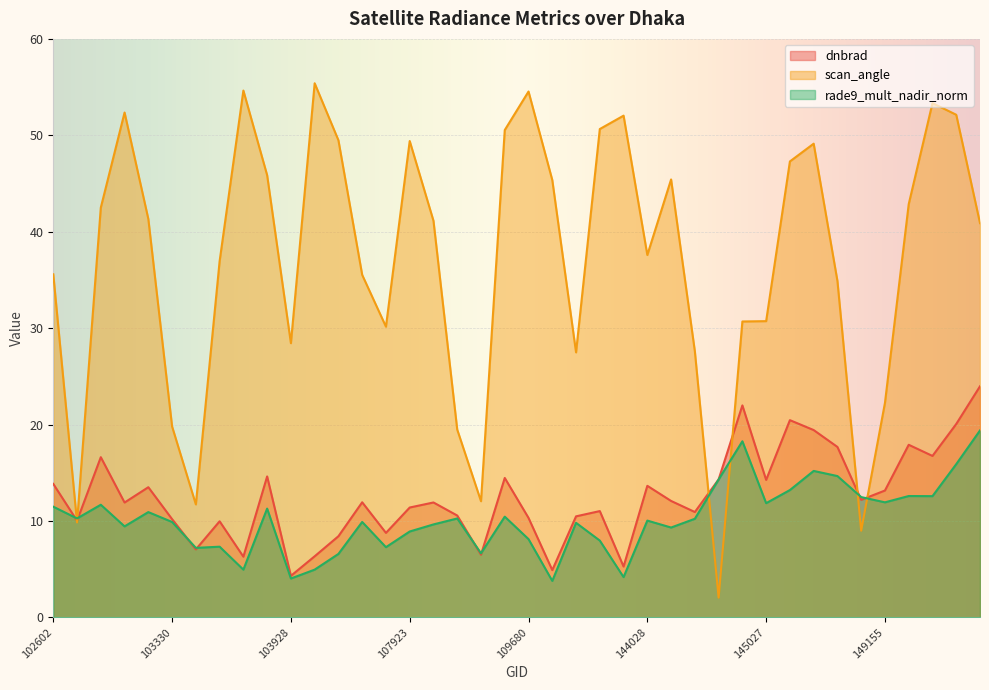

Which series has the largest range (max minus min)?

scan_angle